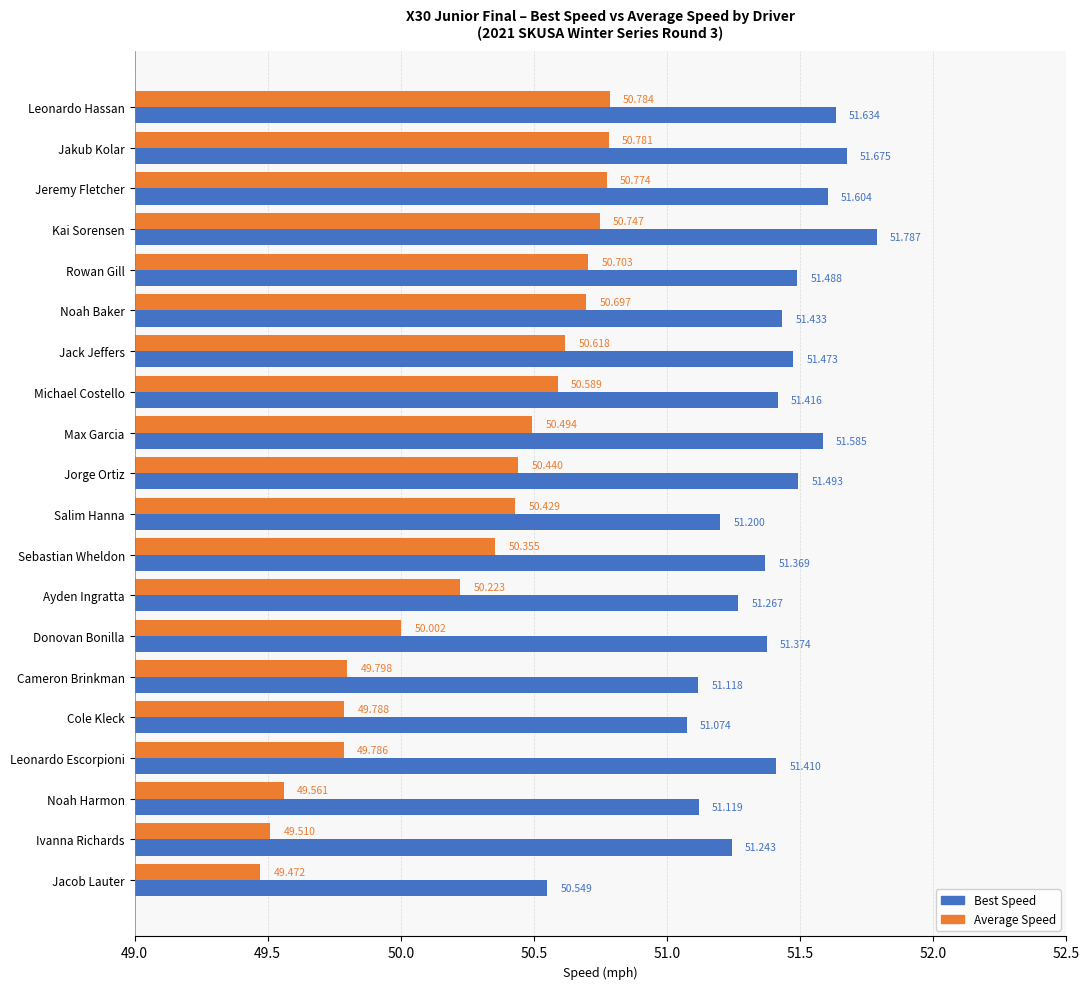

Which series has the widest spread of values?

Average Speed